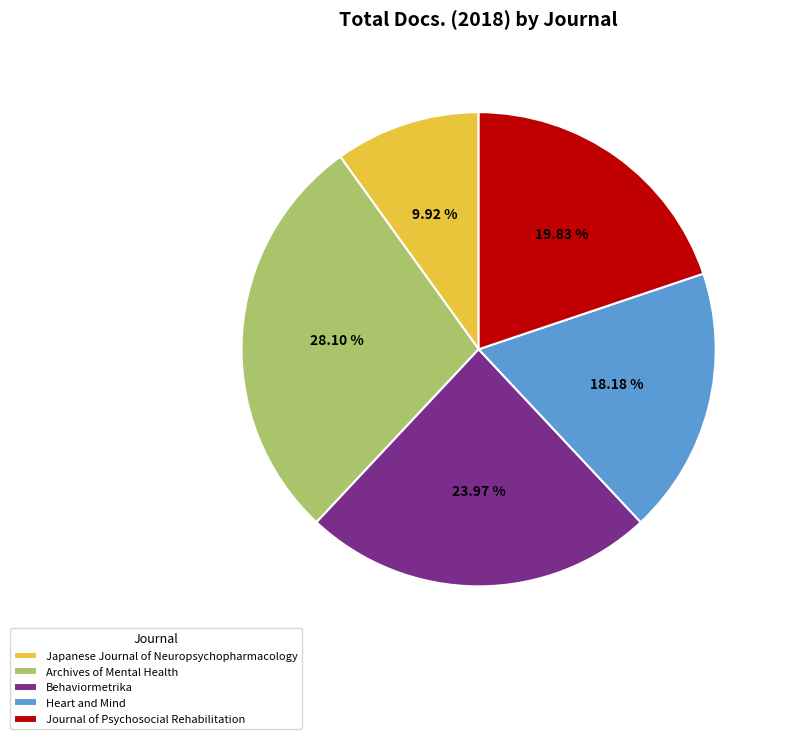

Combined, do Heart and Mind and Behaviormetrika account for over 50%?

No